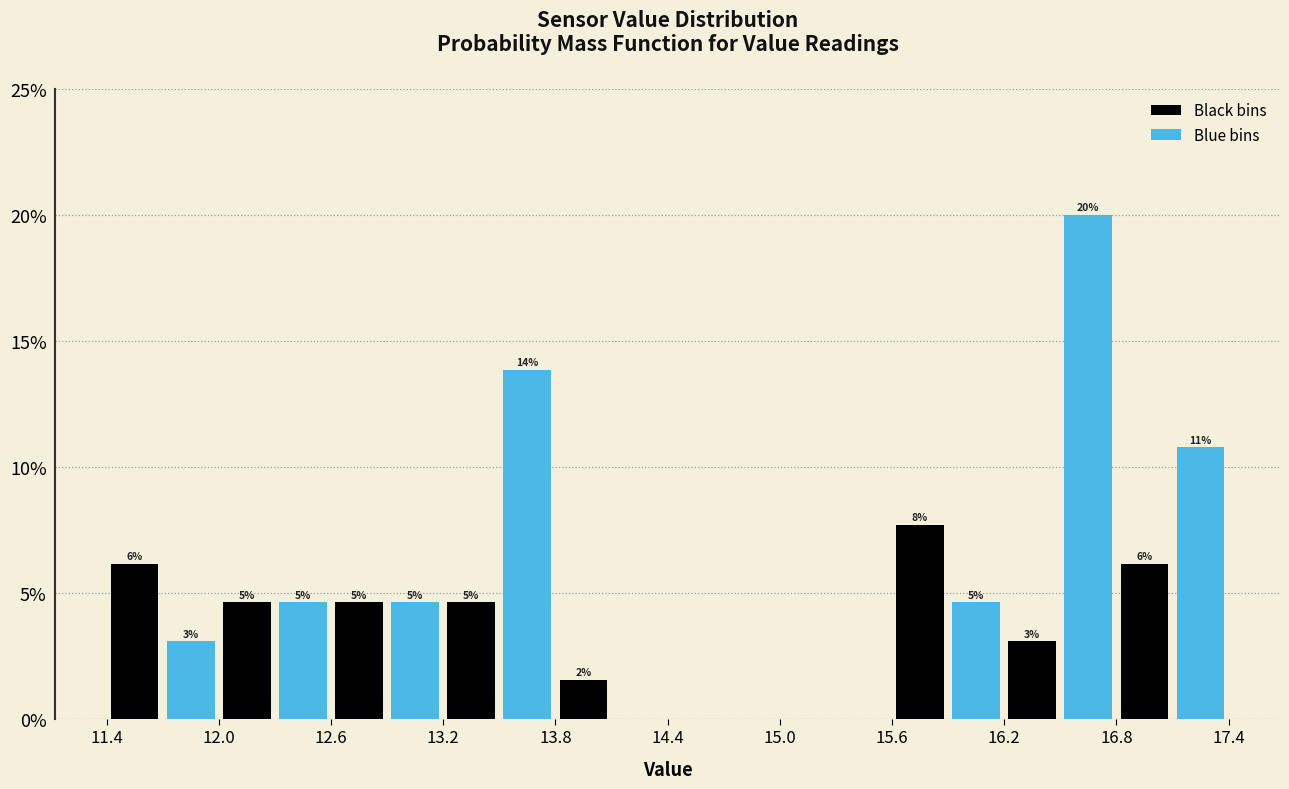

Around what value on the x-axis is the tallest bar? Give the approximate position of its centre, as read against the axis.

16.7